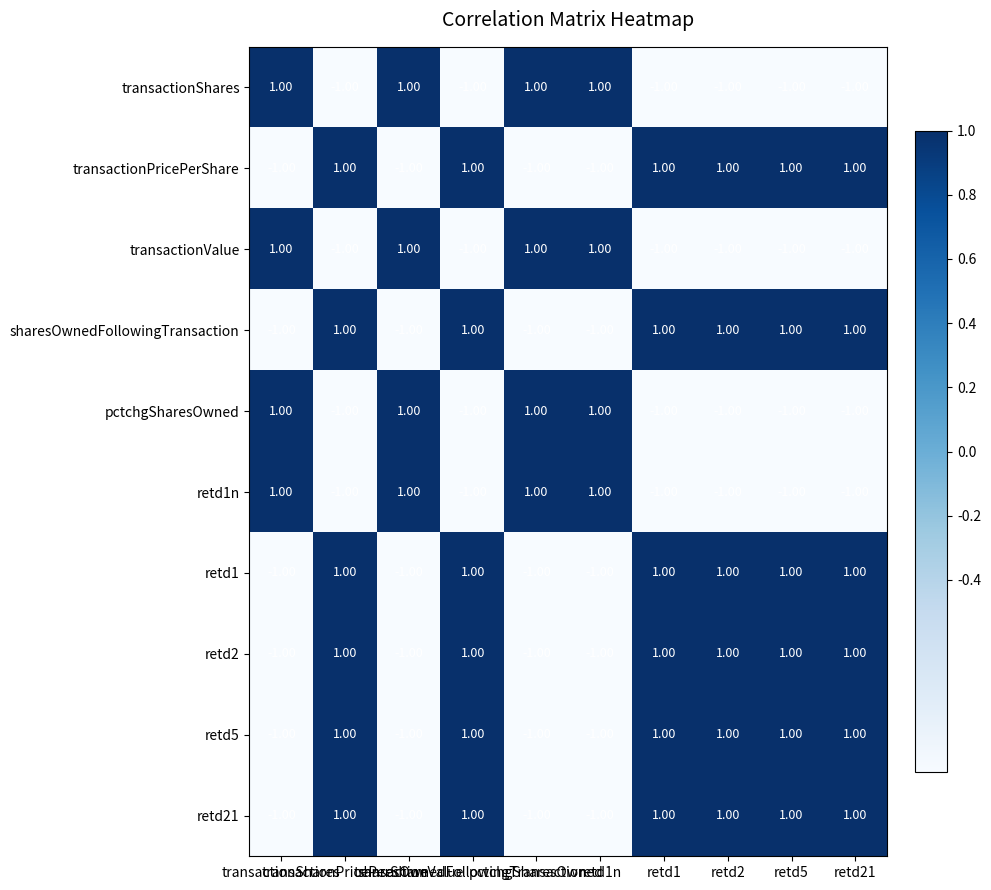

At how many categories does at least one series exceed 0?

10